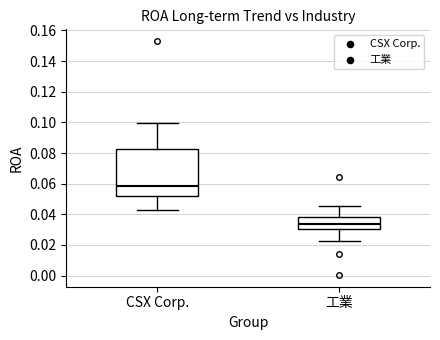

Reading left to right, transcribe this box plot: for each box, give where its median line is, the range the box spans, and where its two whiskers end, as read against the y-axis. The values are not printed on the chart, so give them approximately, as read against the axis.

CSX Corp.: median 0.058, box 0.052 to 0.082, whiskers 0.042 to 0.100
工業: median 0.034, box 0.030 to 0.038, whiskers 0.022 to 0.046